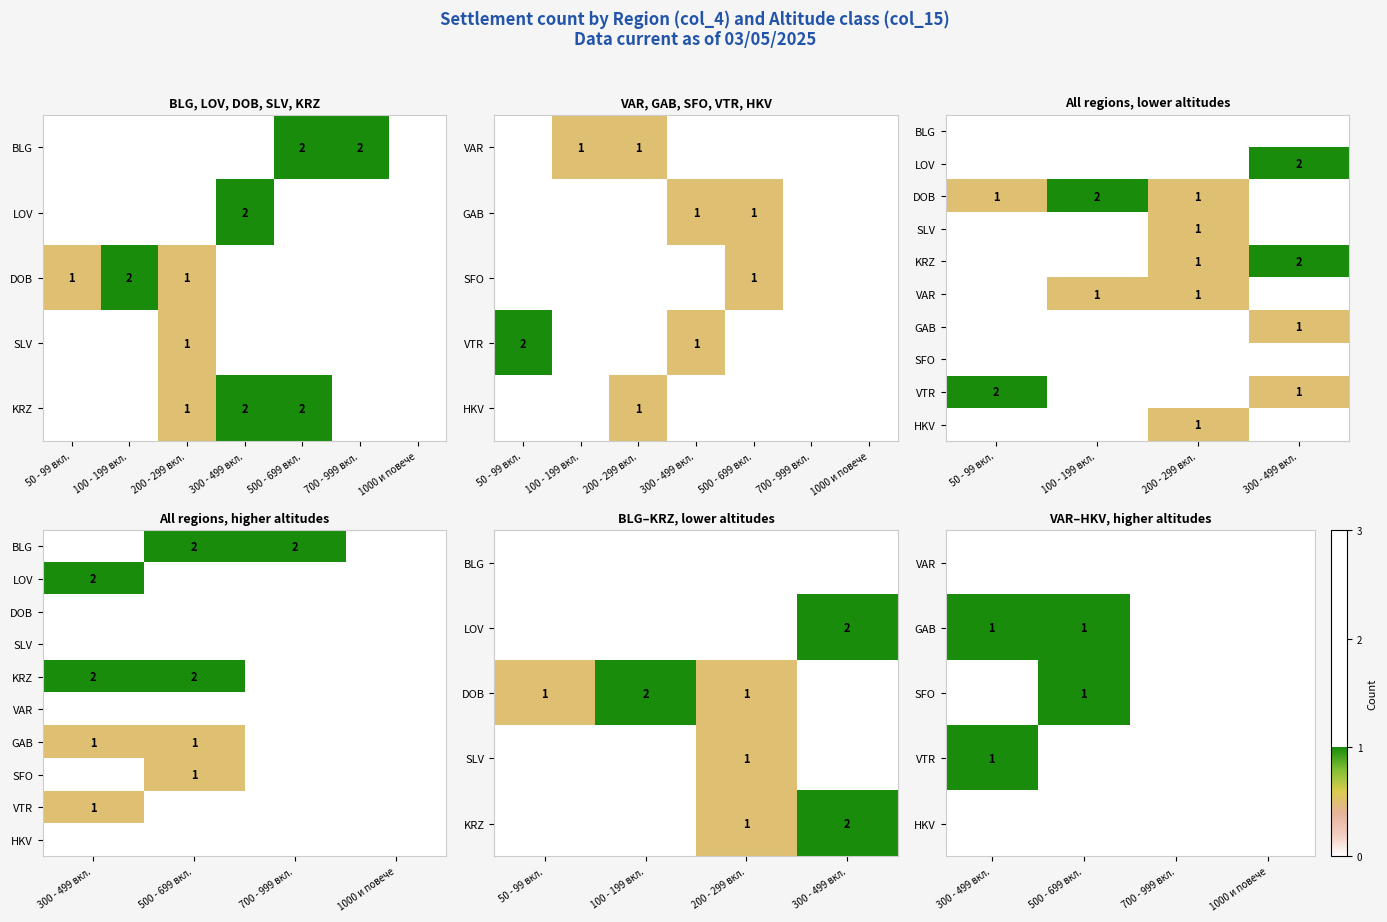

Which label corresponds to the smallest value in the chart?

300 - 499 вкл.